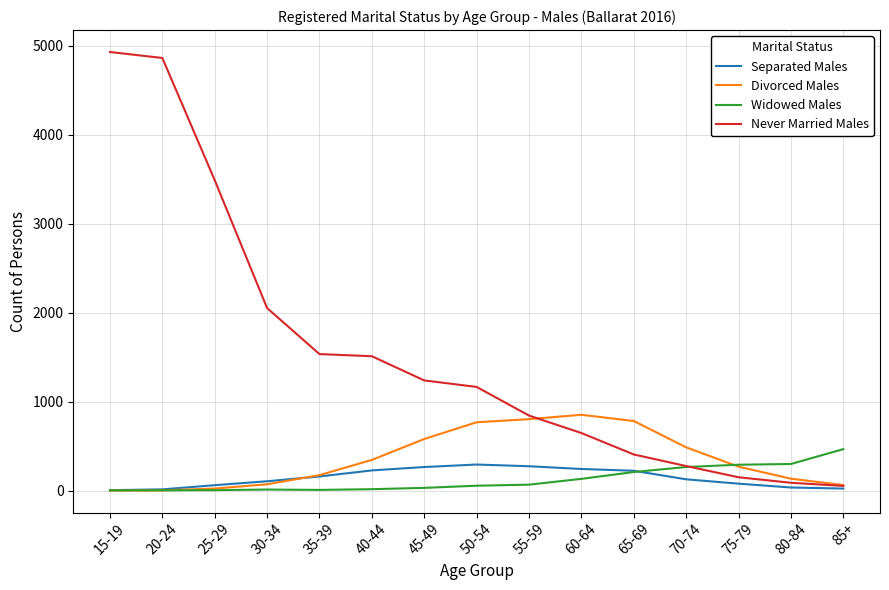

Which series has the widest spread of values?

Never Married Males